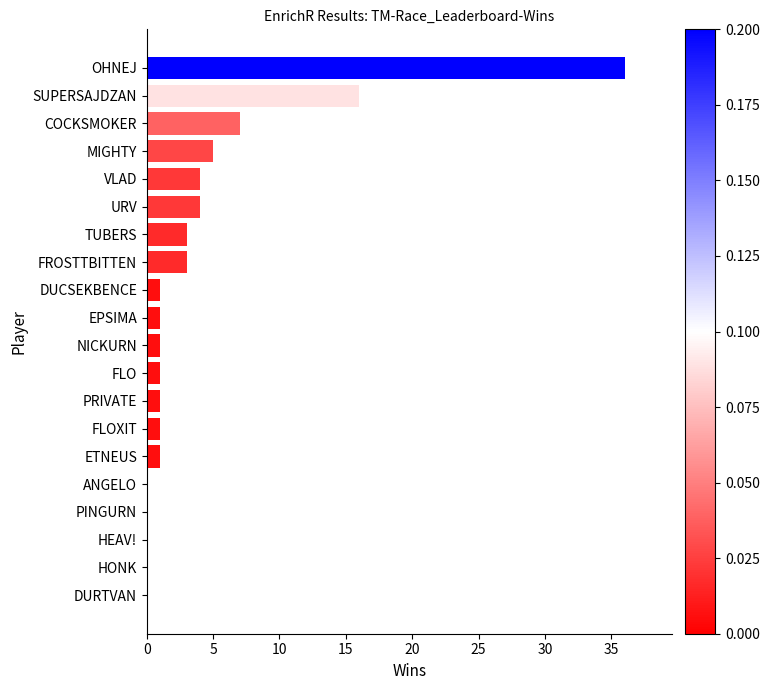

The value at DURTVAN is 12. True or false?

False